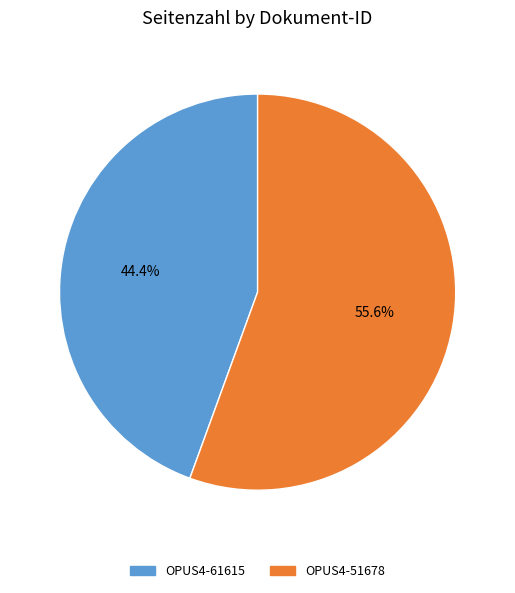

Which slice is the largest?

OPUS4-51678